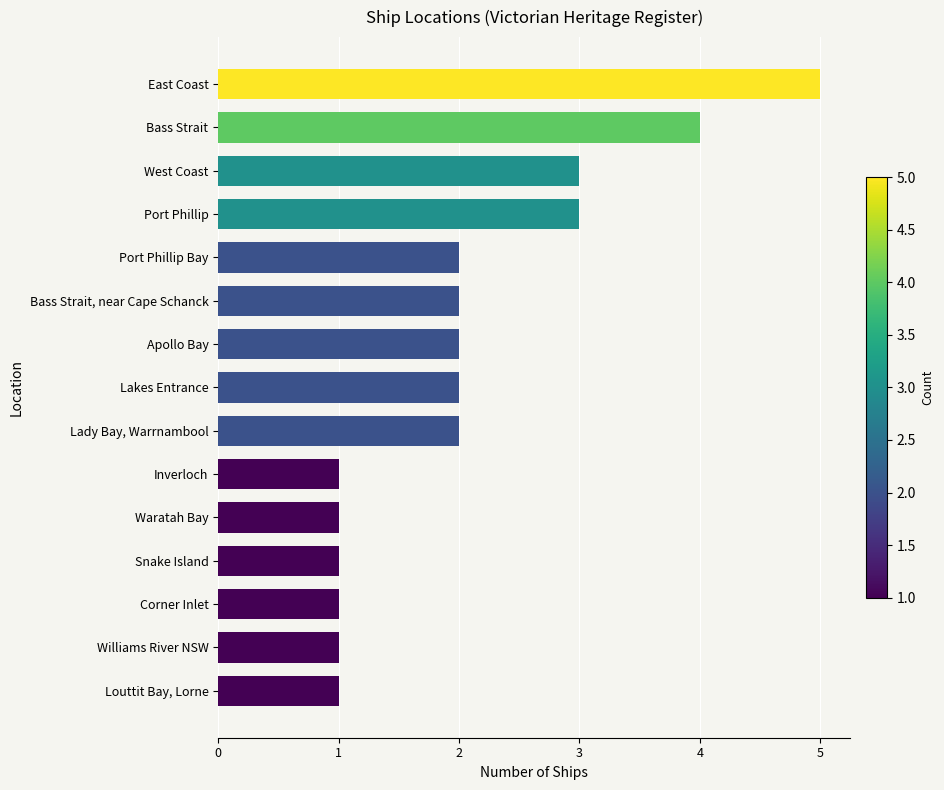

Reading top to bottom, transcribe all the data shown in this chart.

5	4	3	3	2	2	2	2	2	1	1	1	1	1	1